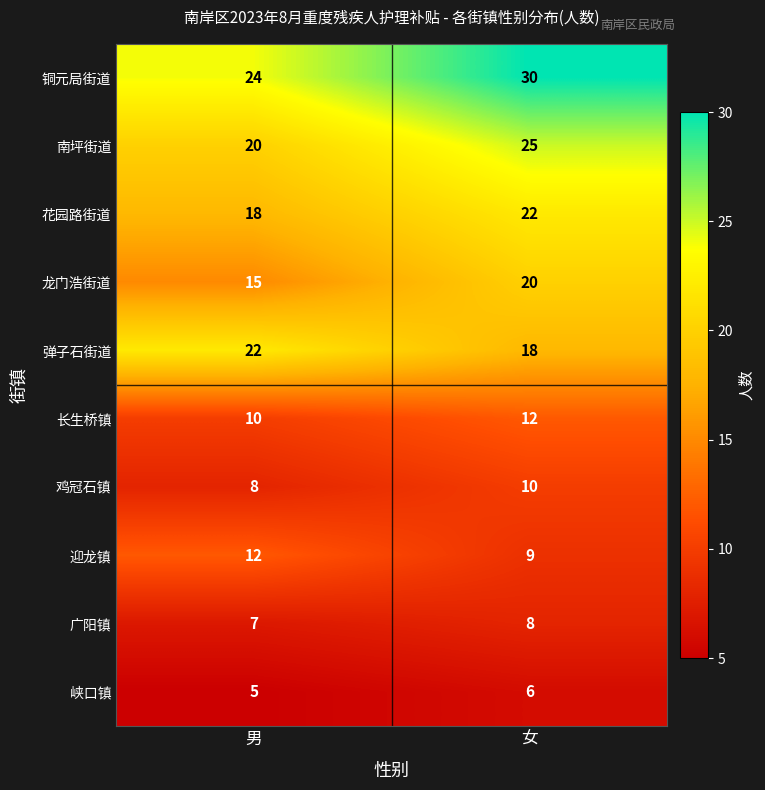

Is it true that 弹子石街道 equals 34 at 男?

False